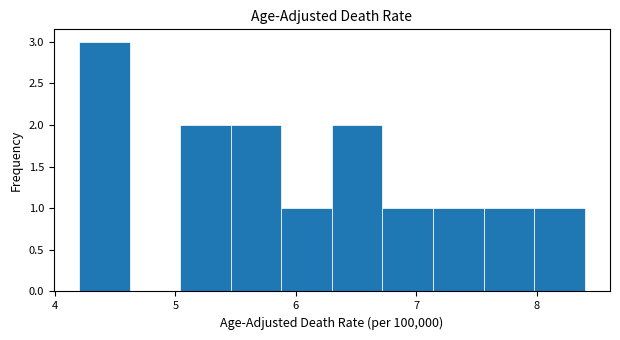

How tall is the bar that spans 5.88 to 6.30 on the x-axis? Neither the bar edges nor the heights are printed on the chart, so give them approximately, as read against the axes.

1